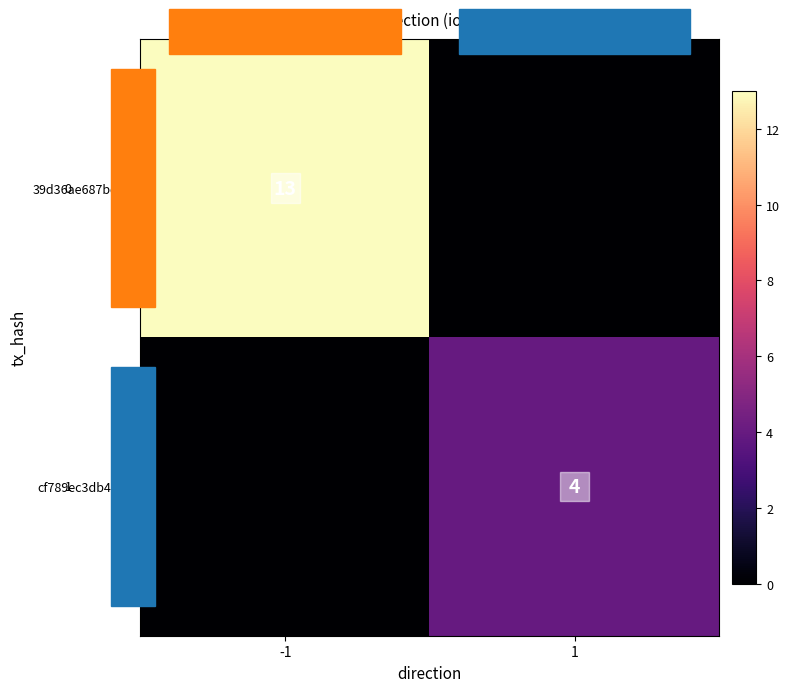

The value of 39d36ae687bd… at -1 is 13. True or false?

True